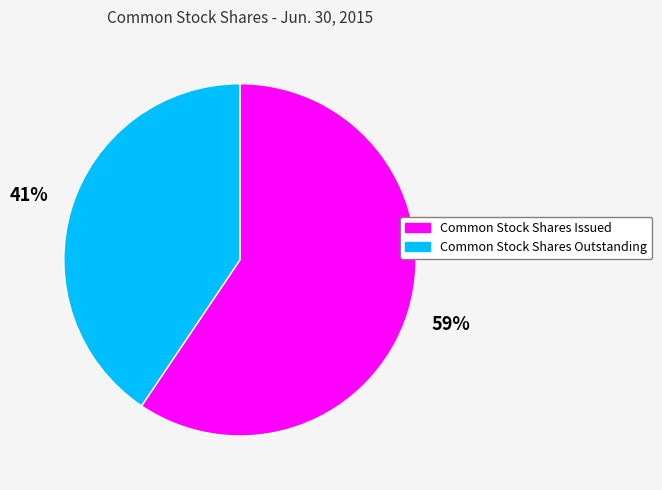

To the nearest percent, what is the combined percentage of Common Stock Shares Issued and Common Stock Shares Outstanding?

100%